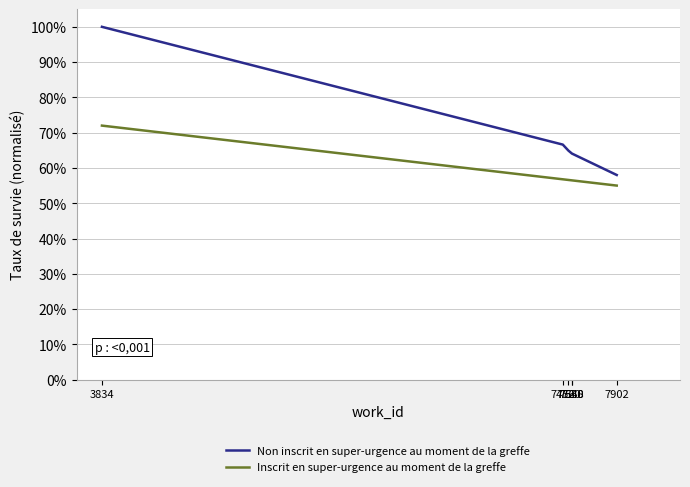

Which series has the widest spread of values?

Non inscrit en super-urgence au moment de la greffe